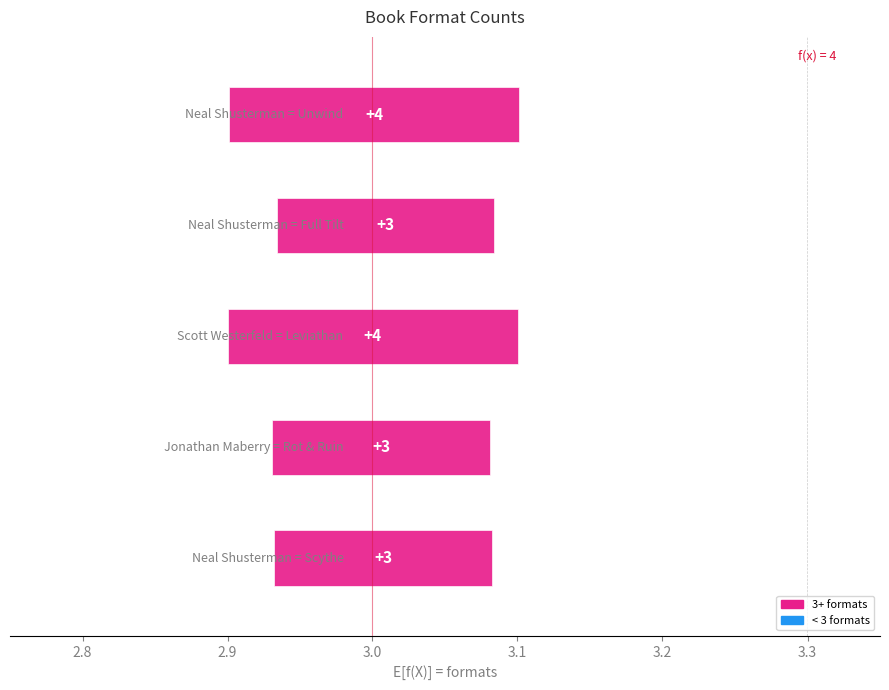

Is it true that the value at Rot & Ruin is 3?

True